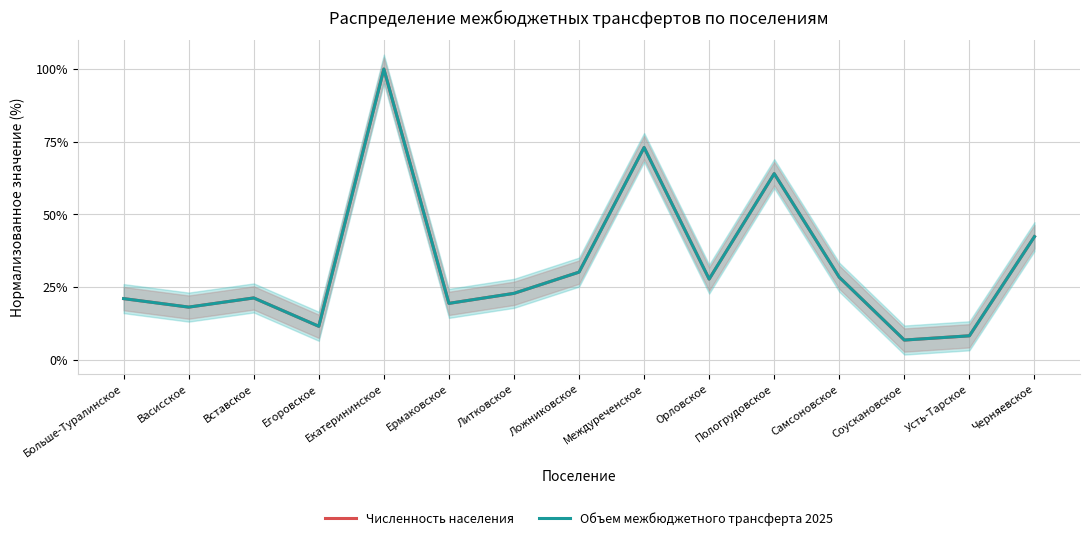

Reading left to right, list all the values displayed in this chart.

Численность населения: 21.0	18.1	21.2	11.5	100.0	19.3	22.8	30.1	73.0	27.7	64.0	28.3	6.7	8.2	42.3
Объем межбюджетного трансферта 2025: 21.0	18.1	21.2	11.5	100.0	19.3	22.8	30.1	73.0	27.7	64.0	28.3	6.7	8.2	42.3